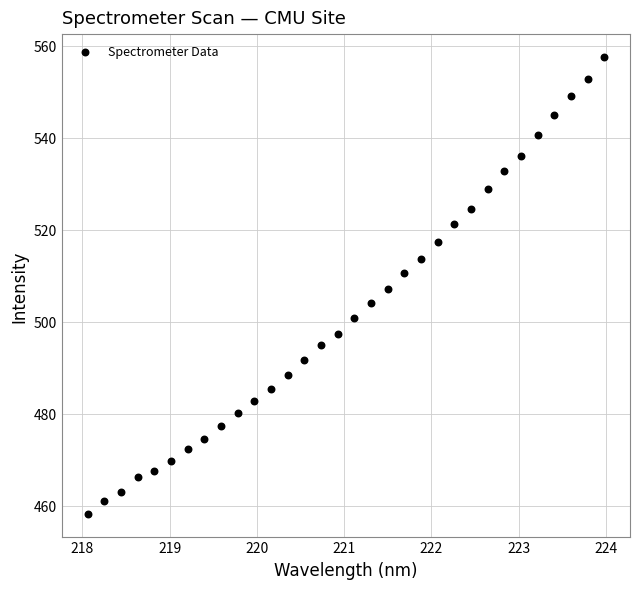

What is the range of X values (max minus min)?

5.9